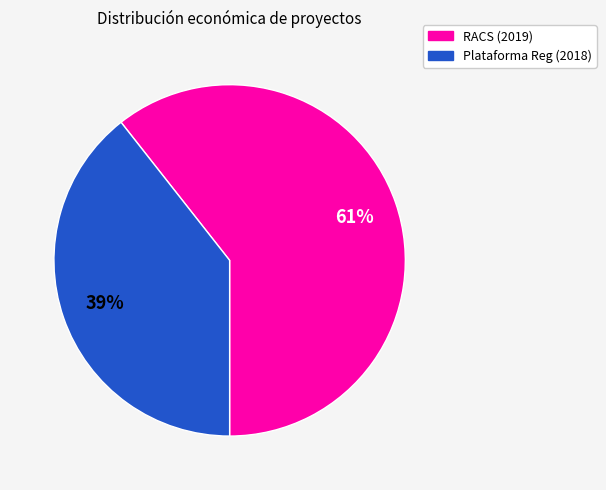

To the nearest percent, what is the average slice percentage?

50%